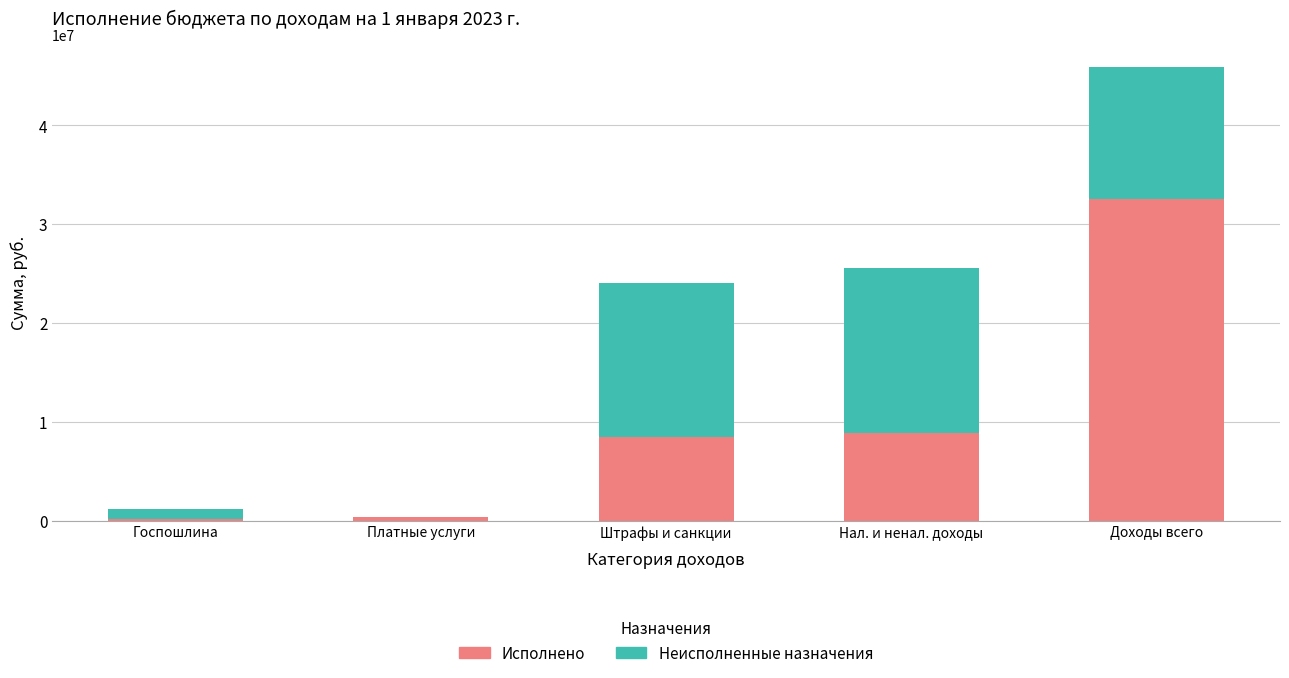

What is the highest value of the Исполнено series?

32554766.3